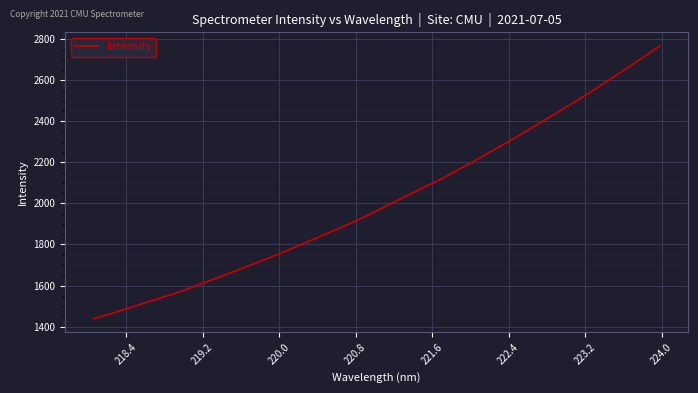

What is the minimum value shown in the chart?

1438.5